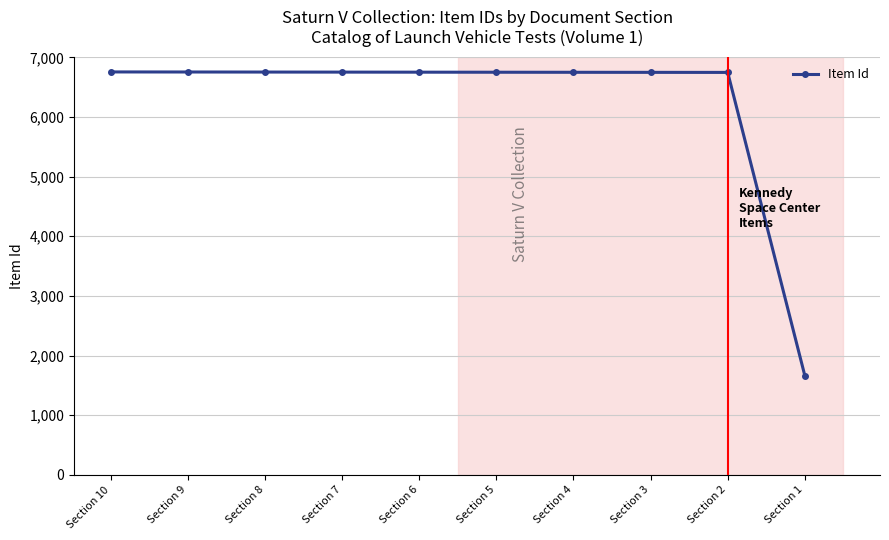

The value at Section 10 is 12140. True or false?

False